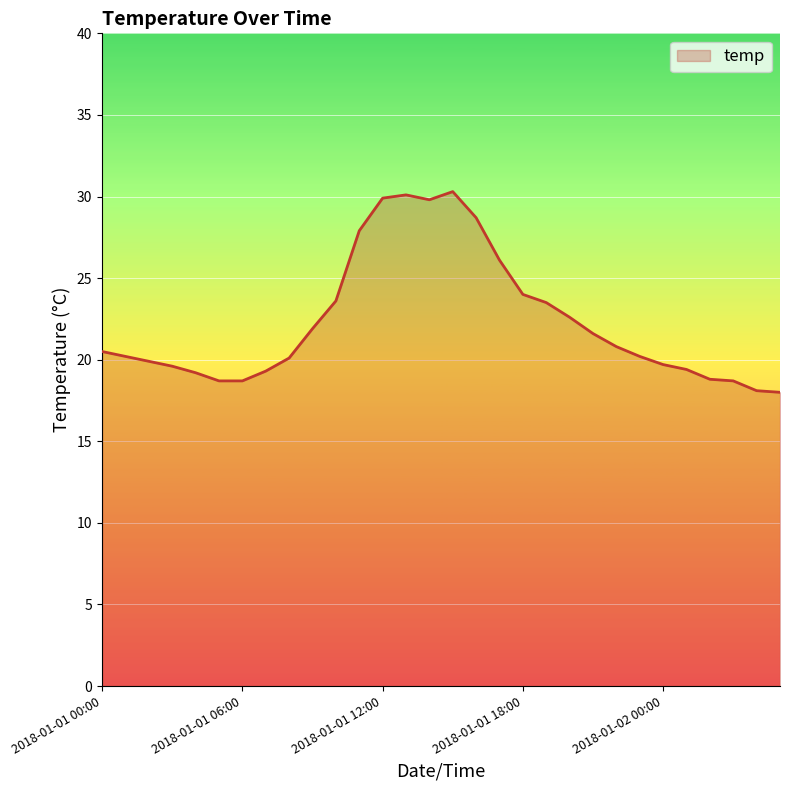

What is the difference between the maximum and minimum values?

12.3